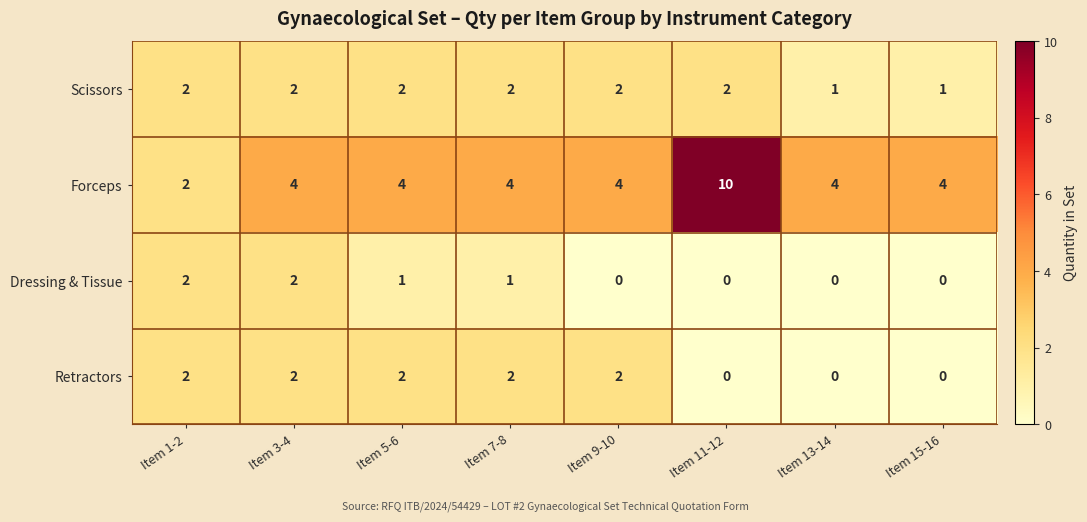

Count the Dressing & Tissue values in the range 0 to 2.

8